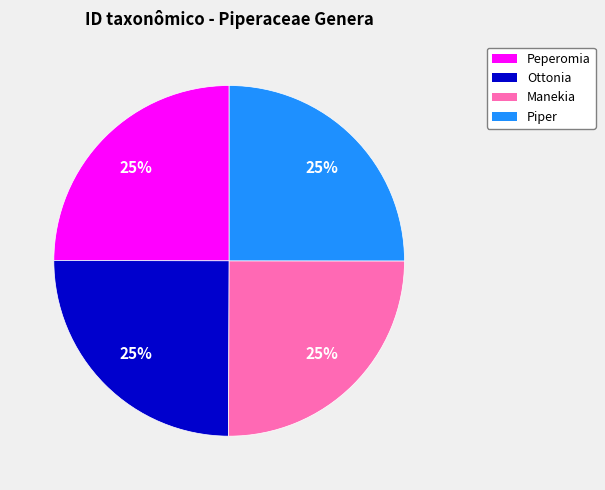

How many segments does this pie chart have?

4